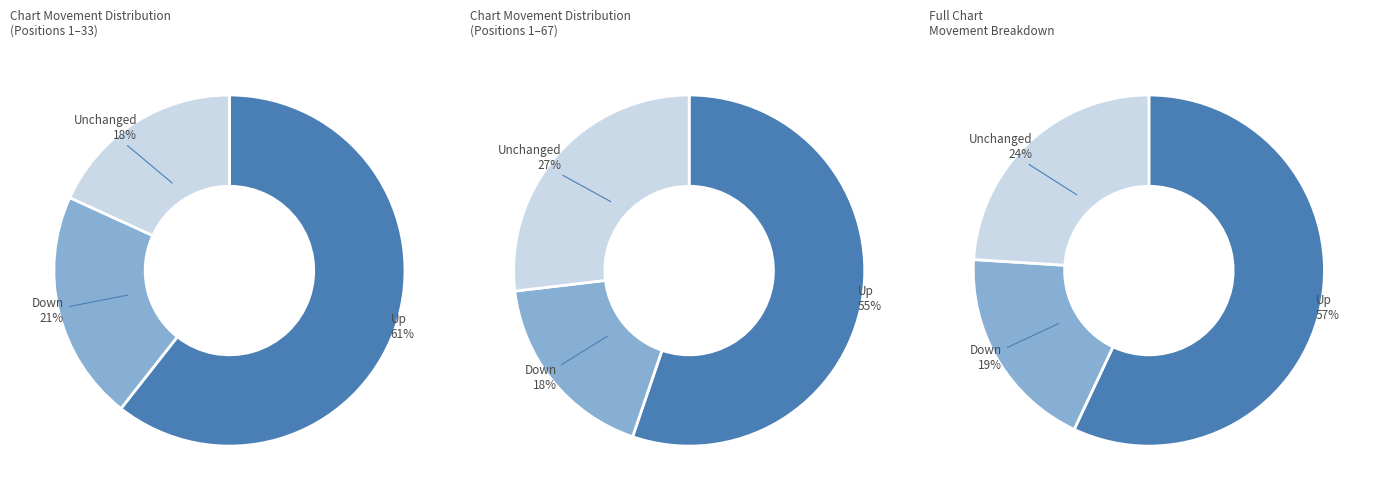

Is there any slice that represents more than half of the pie?

Yes